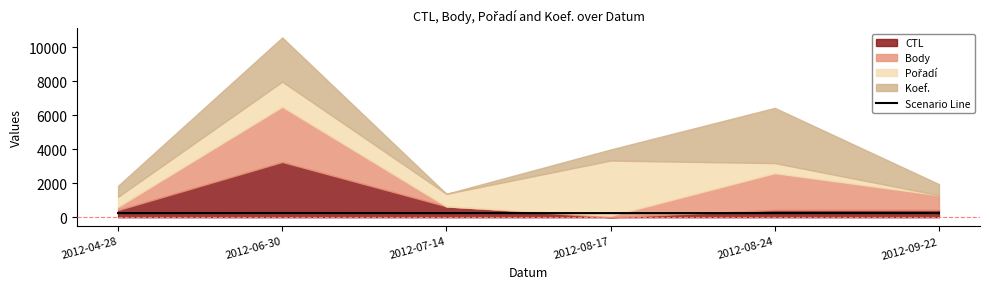

The value of Scenario Line at 2012-08-24 is 243.4. True or false?

True